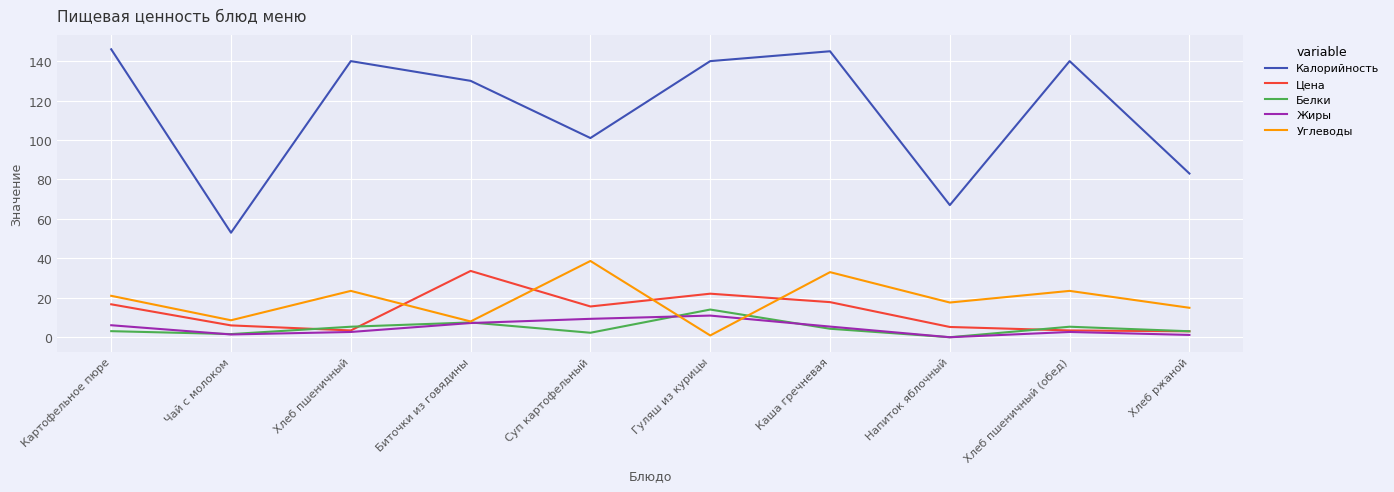

Is the value of Белки at Картофельное пюре greater than the value of Цена at Чай с молоком?

No